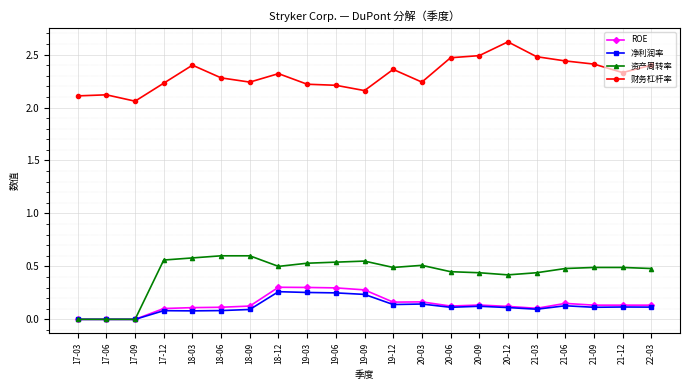

The 财务杠杆率 series shows 2.2 at 20-03. True or false?

True